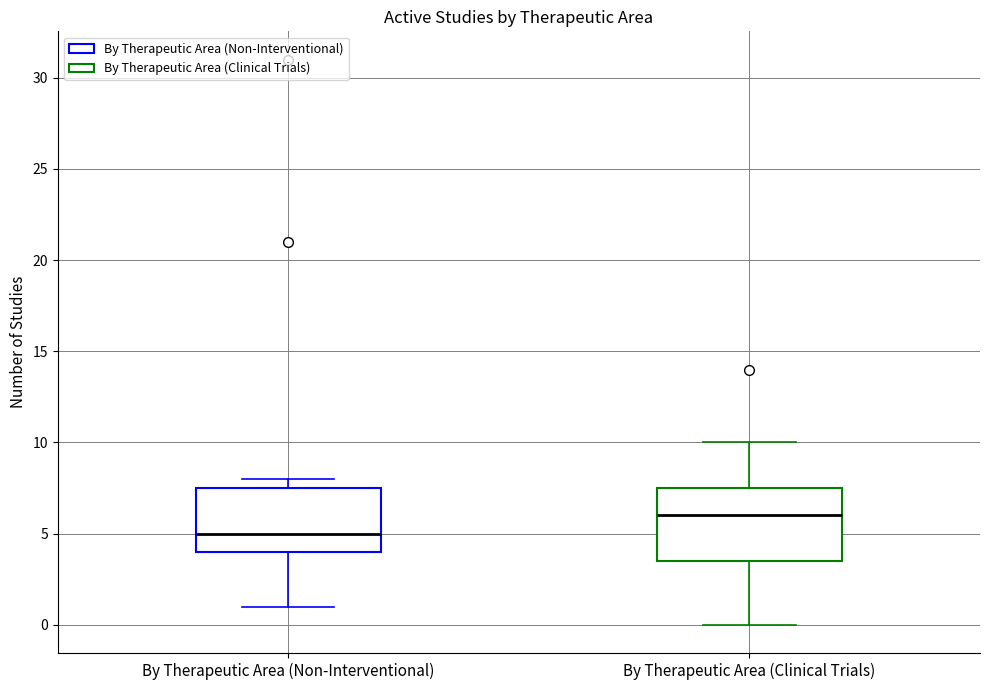

Comparing the boxes themselves (not the whiskers), which one is the tallest?

By Therapeutic Area (Clinical Trials)